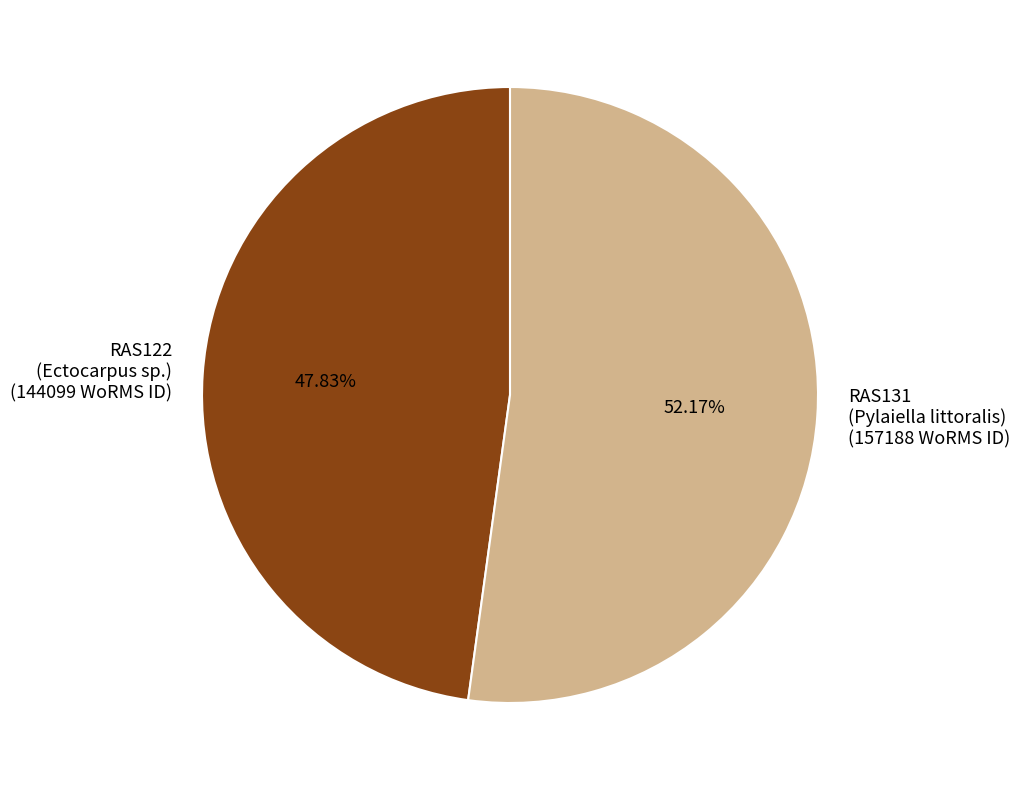

Approximately how many times larger is the value at RAS122 (Ectocarpus sp.) (144099 WoRMS ID) compared to RAS131 (Pylaiella littoralis) (157188 WoRMS ID)?

0.9